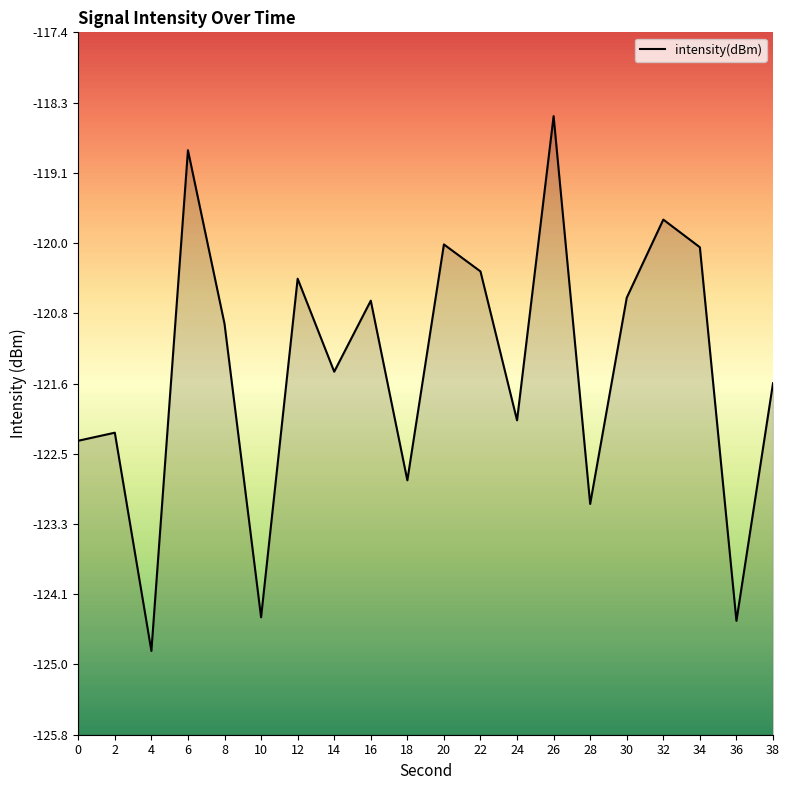

At which category does the data reach its first local valley?

4